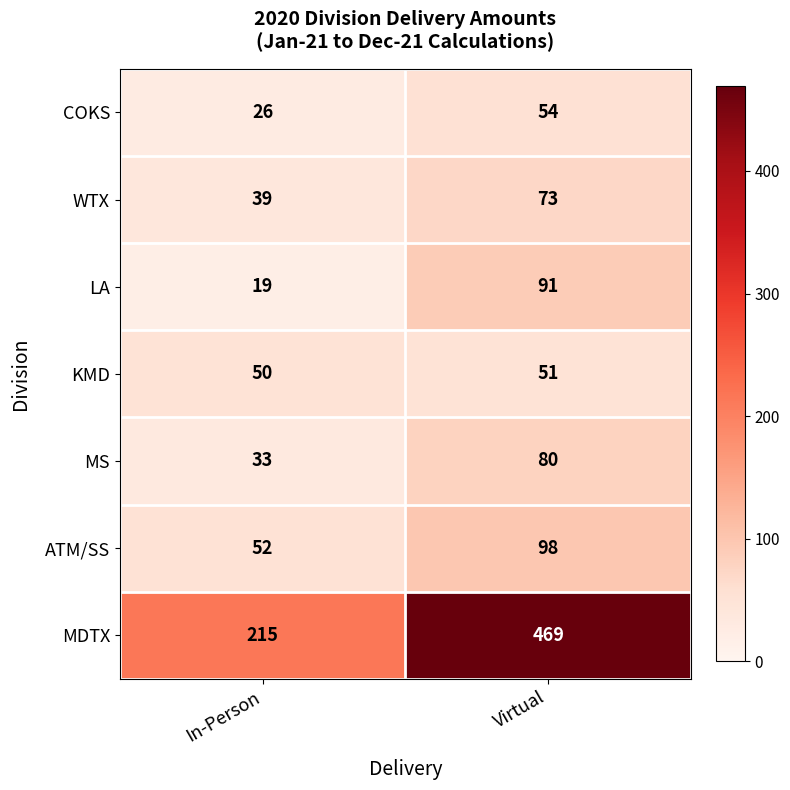

Which series has the largest total across all categories?

MDTX